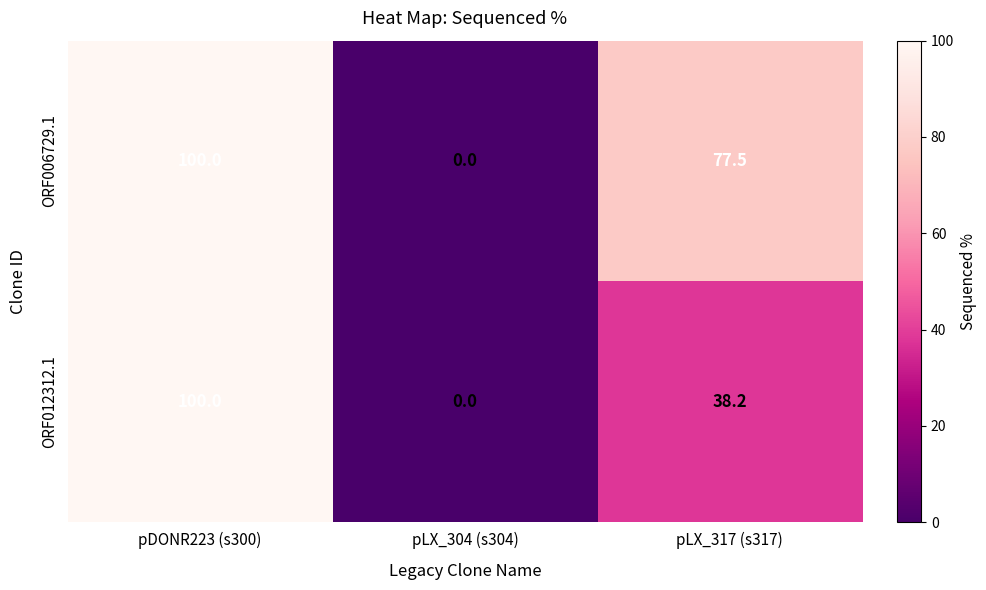

What is the difference between the highest and lowest values at pLX_317 (s317)?

39.3